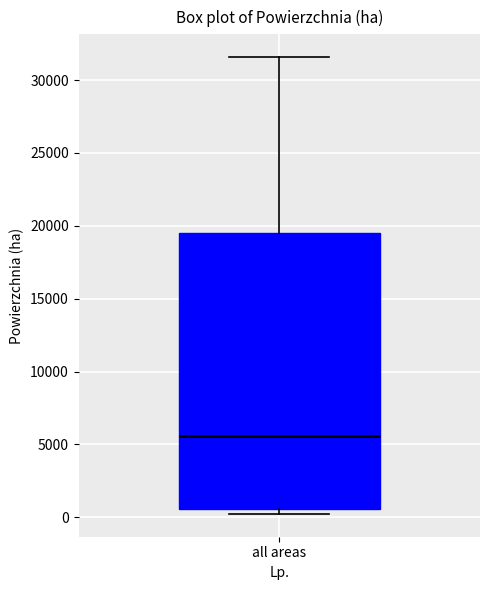

Where is the upper edge of the box for all areas on the y-axis? The values are not printed on the chart, so give them approximately, as read against the axis.

19500